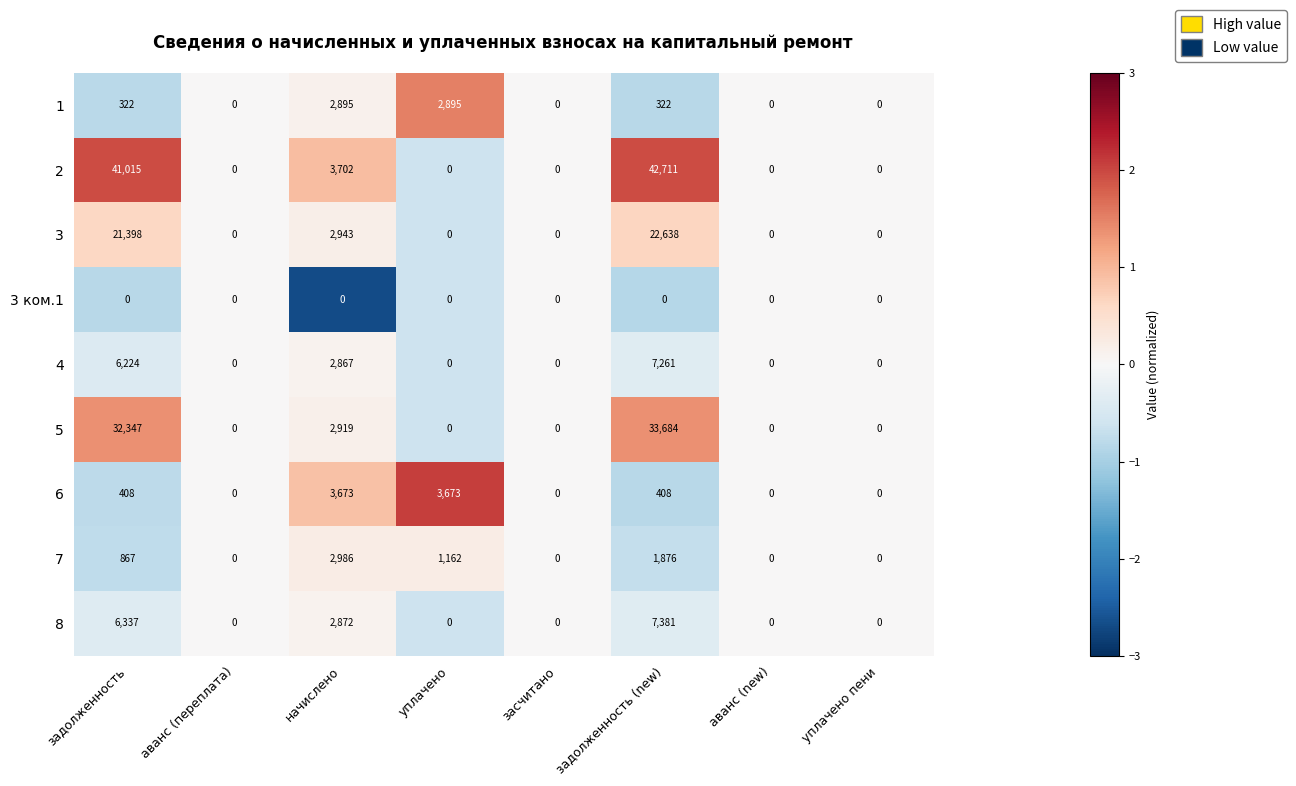

How many series are shown in this chart?

9